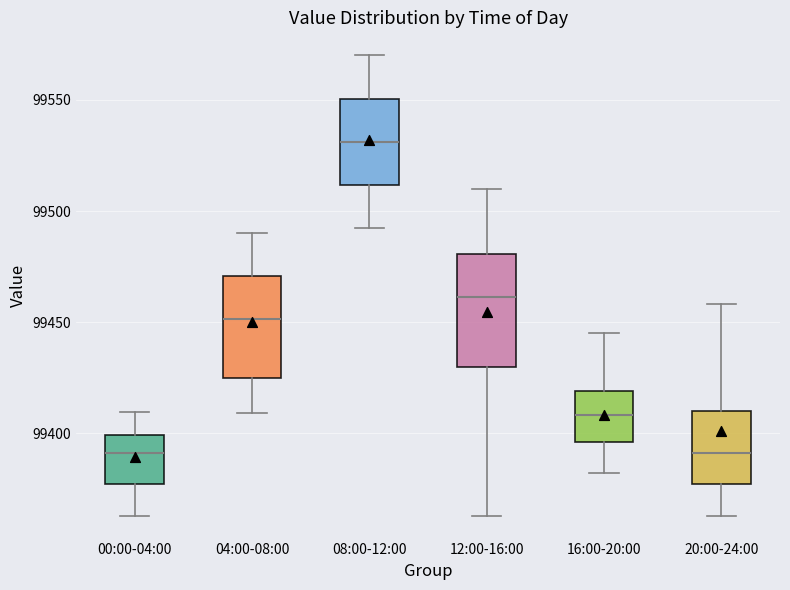

Where does the lower whisker of the box for 12:00-16:00 end on the y-axis? The values are not printed on the chart, so give them approximately, as read against the axis.

99365